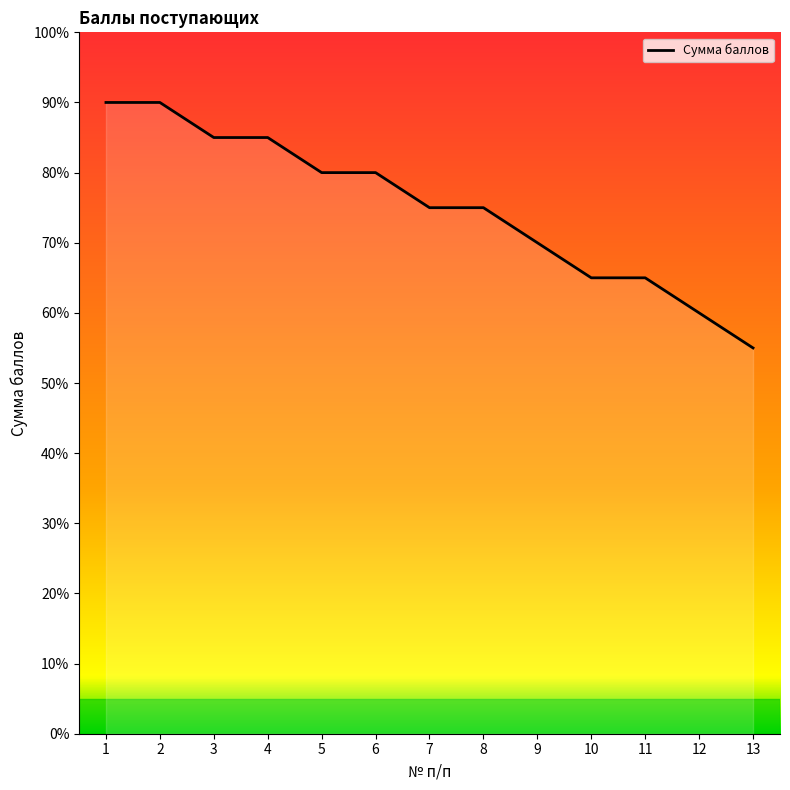

Reading left to right, what are all the values shown in this chart?

1=90	2=90	3=85	4=85	5=80	6=80	7=75	8=75	9=70	10=65	11=65	12=60	13=55